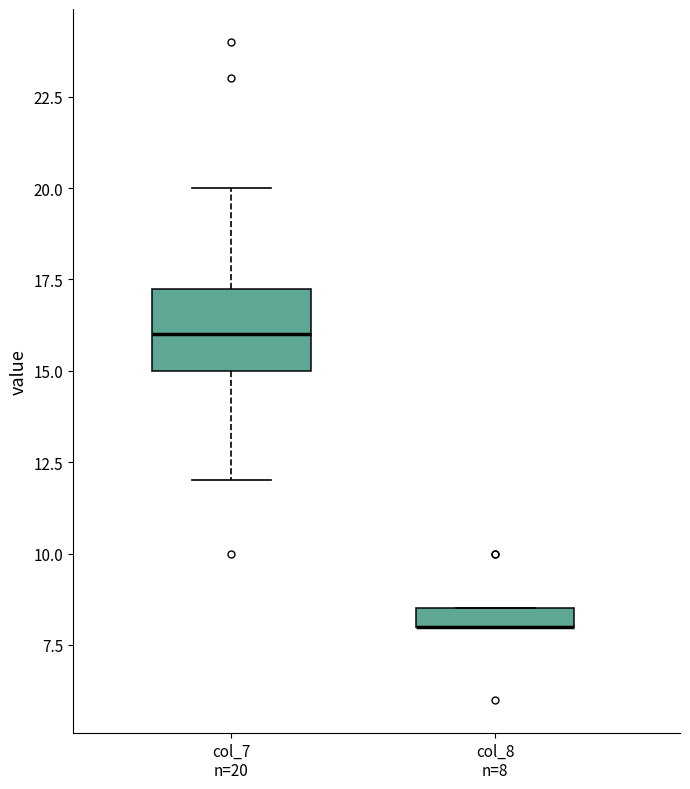

Where is the upper edge of the box for col_8 n=8 on the y-axis? The values are not printed on the chart, so give them approximately, as read against the axis.

8.5